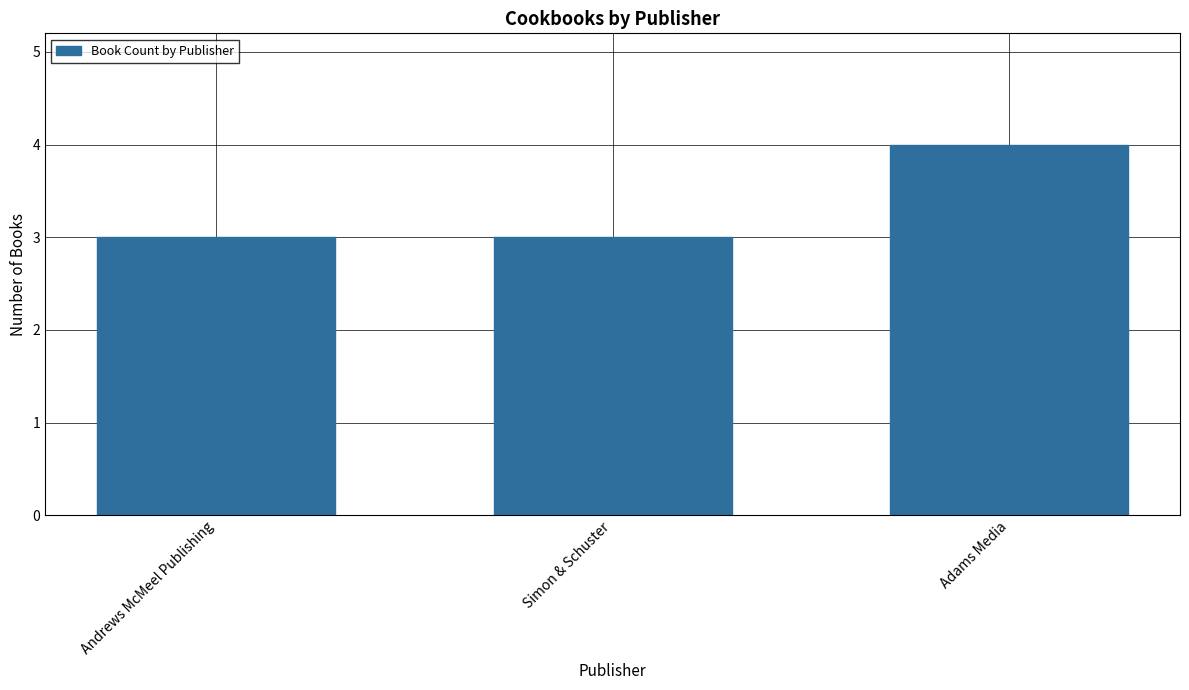

Does the chart contain stacked bars?

No